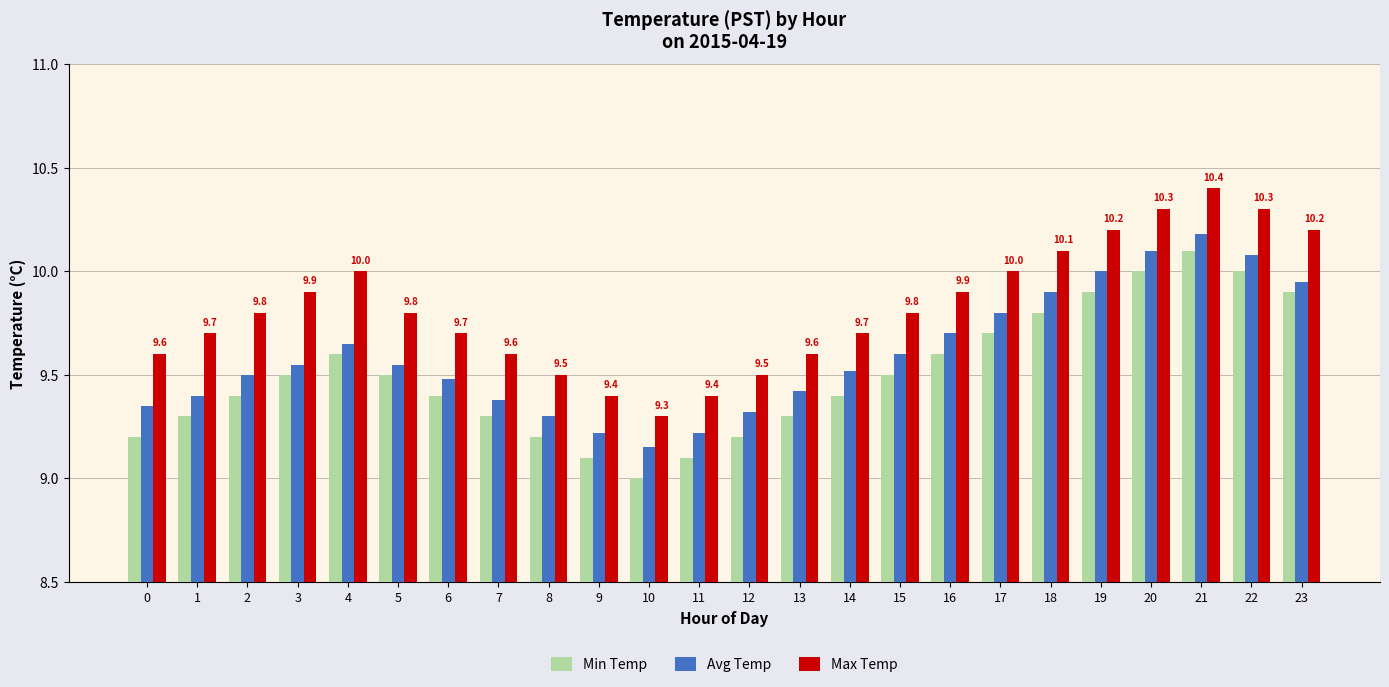

Which series has the largest total across all categories?

Max Temp